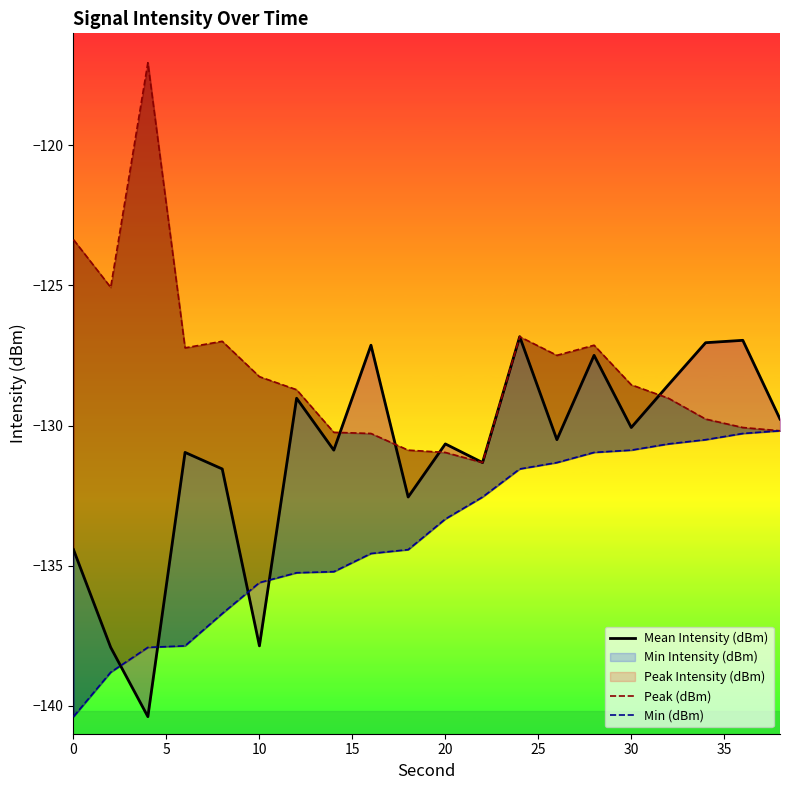

What is the smallest value displayed?

-140.4